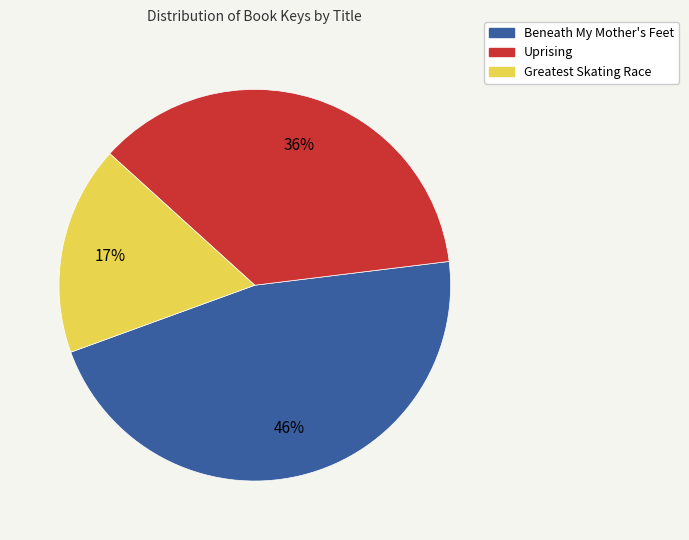

How many slices are in this pie chart?

3